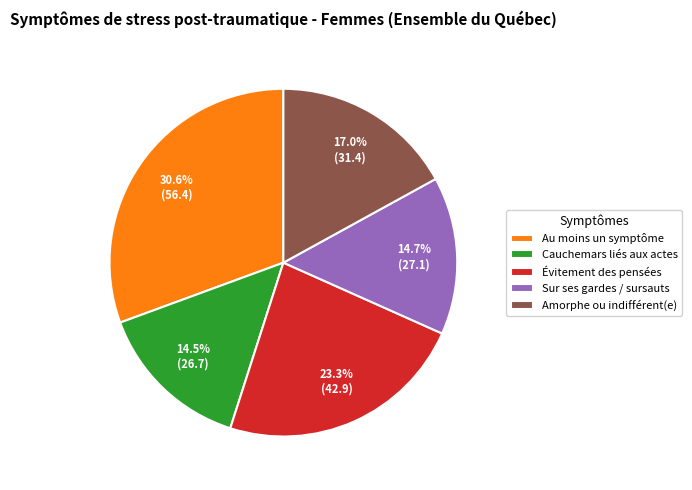

Is Cauchemars liés aux actes the majority of the pie?

No